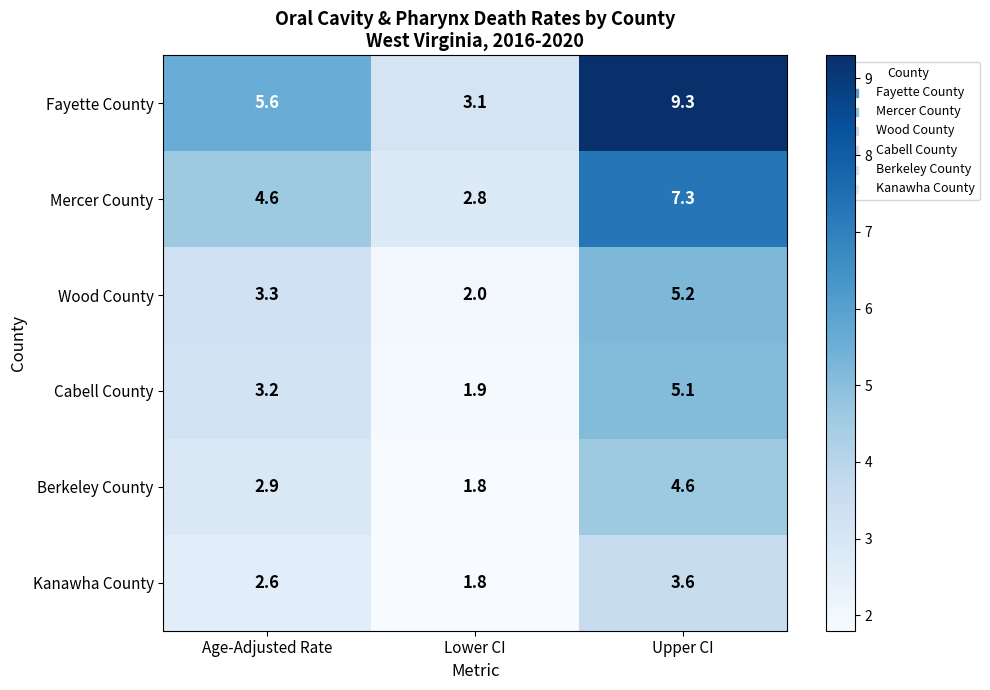

Reading right to left, extract all data points from this chart.

Fayette County: Upper CI=9.3	Lower CI=3.1	Age-Adjusted Rate=5.6
Mercer County: Upper CI=7.3	Lower CI=2.8	Age-Adjusted Rate=4.6
Wood County: Upper CI=5.2	Lower CI=2.0	Age-Adjusted Rate=3.3
Cabell County: Upper CI=5.1	Lower CI=1.9	Age-Adjusted Rate=3.2
Berkeley County: Upper CI=4.6	Lower CI=1.8	Age-Adjusted Rate=2.9
Kanawha County: Upper CI=3.6	Lower CI=1.8	Age-Adjusted Rate=2.6